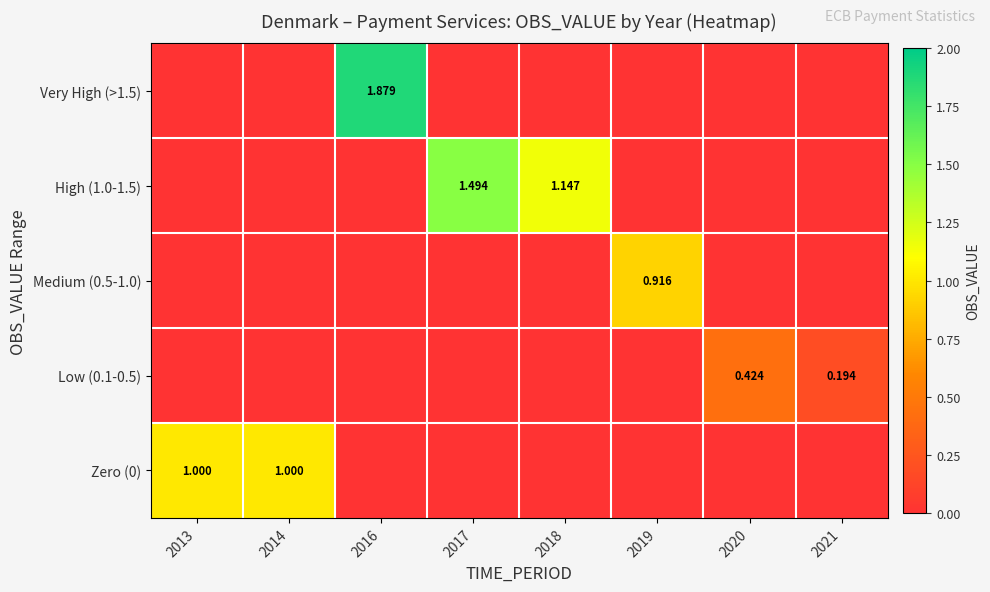

At which category is the sum across all series the highest?

2016